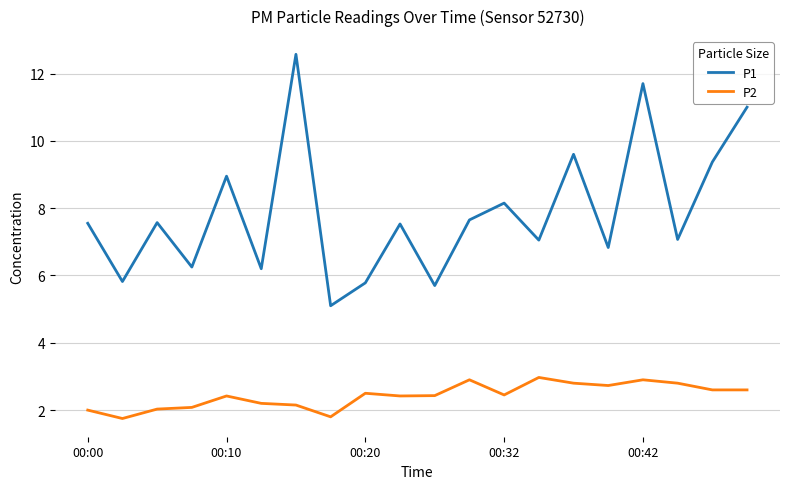

What is the highest value of the P2 series?

3.0